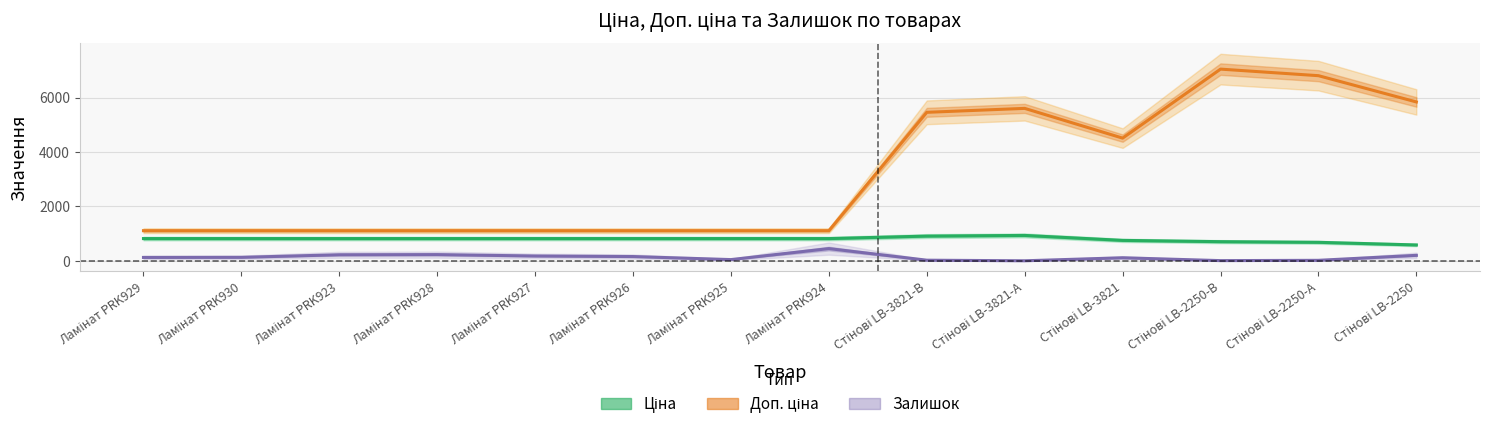

Where is the first local minimum for Доп. ціна?

Стінові LB-3821